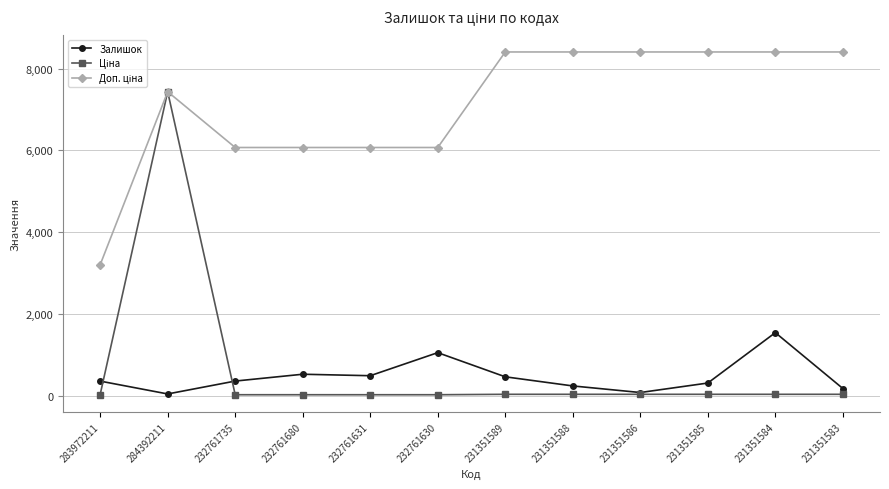

What is the label of the 5th point from the right?

231351588